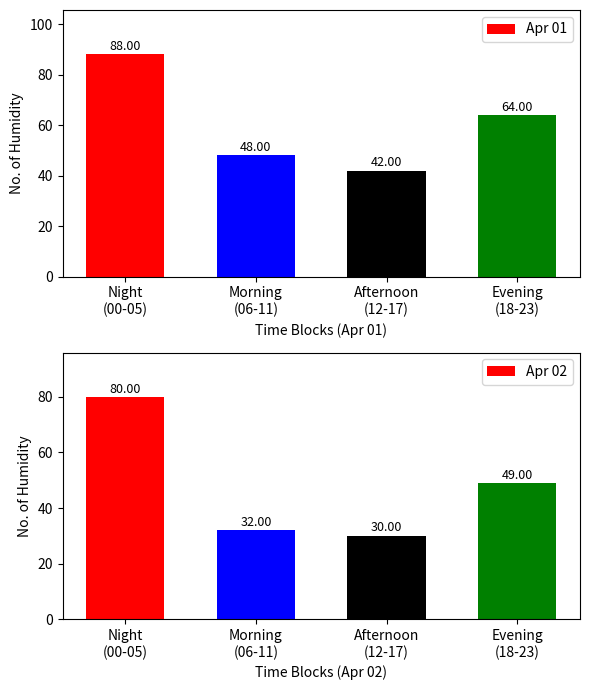

What are all the series names shown in the legend?

Apr 01, Apr 02